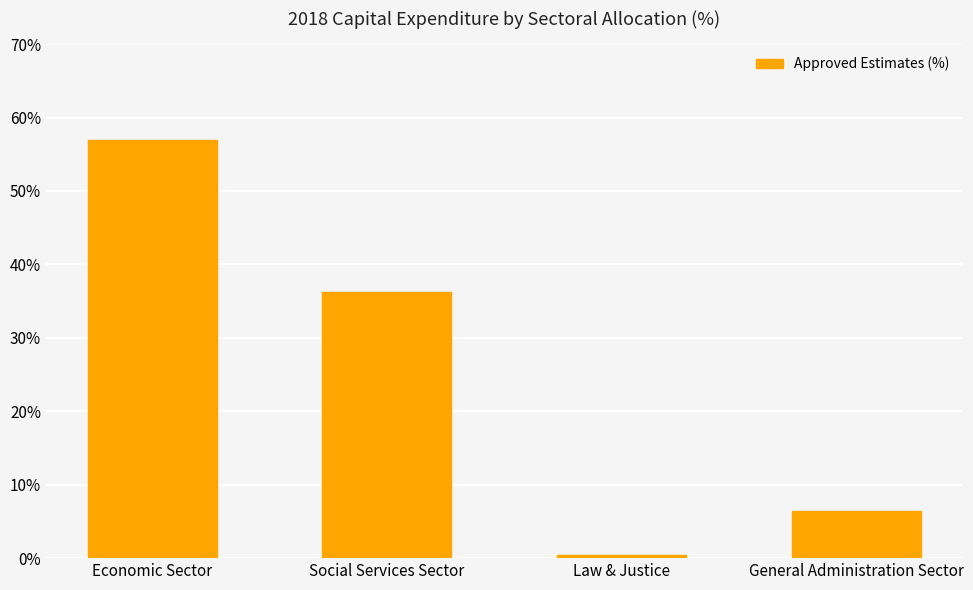

Read the value at Law & Justice.

0.5